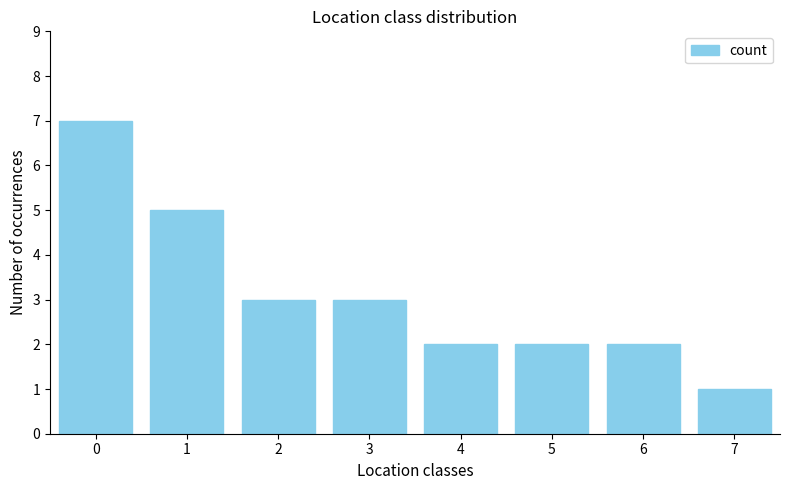

True or false: the data shows 3 at 3.

True